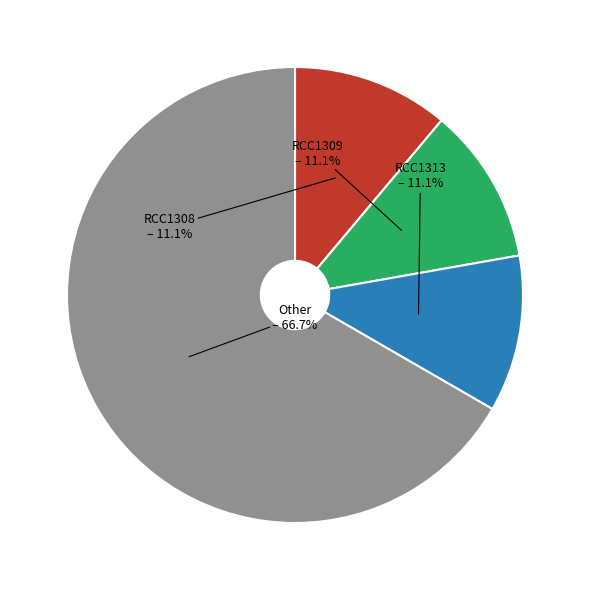

Which has a higher value, Other or RCC1308?

Other